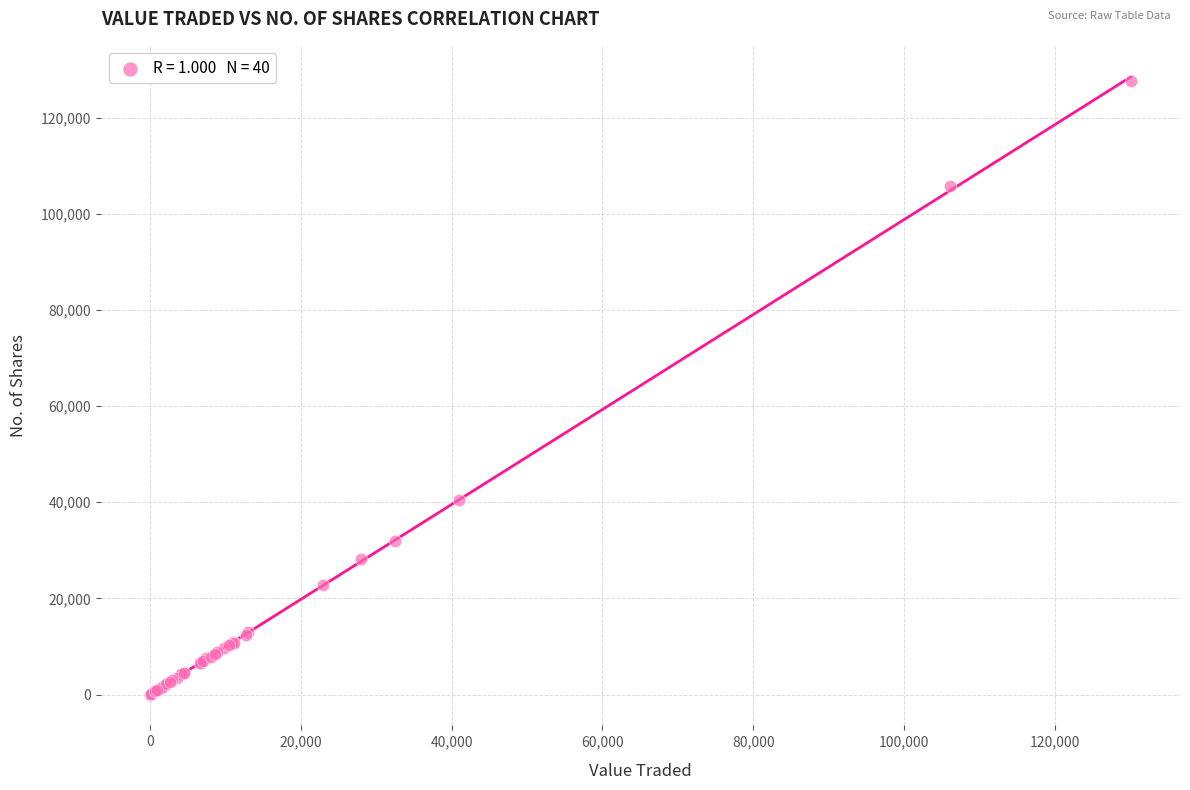

What Y value in the scatter plot is closest to 63836?

40478